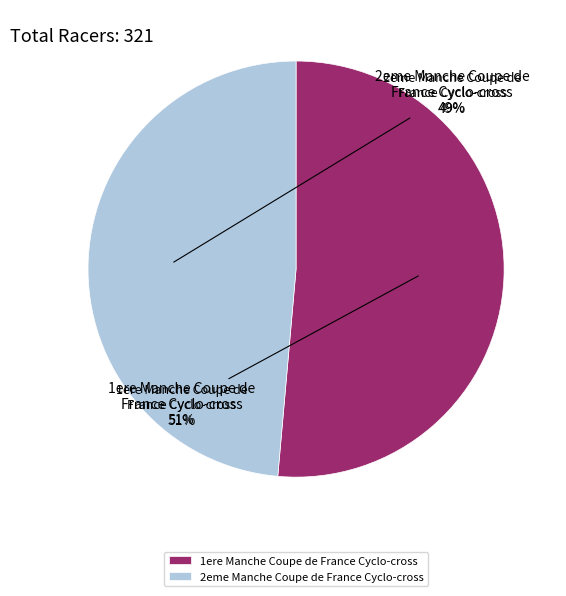

Is the sum of 2eme Manche Coupe de France Cyclo-cross and 1ere Manche Coupe de France Cyclo-cross greater than half?

Yes